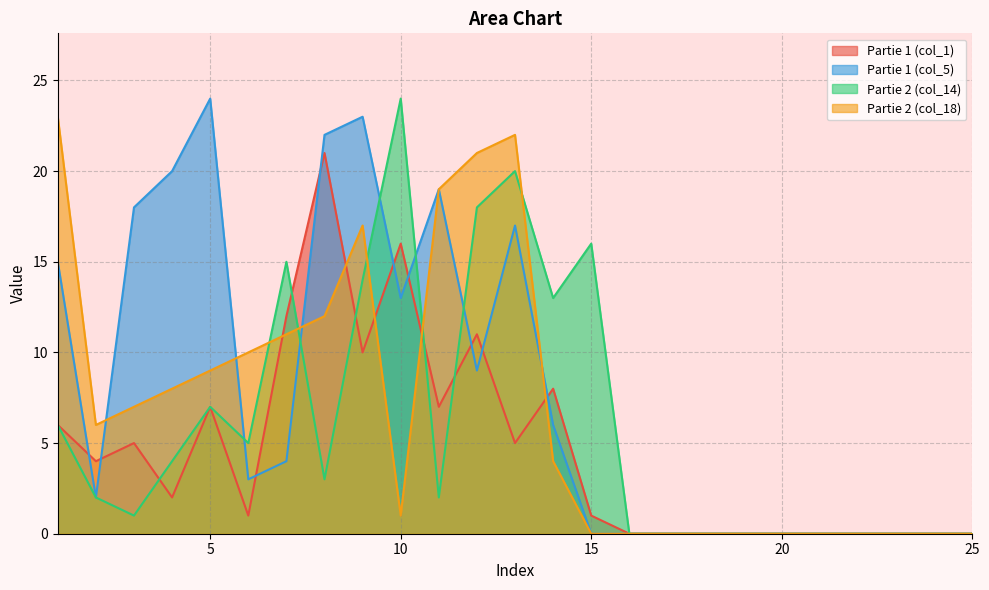

After their last crossing, which series has the higher values: Partie 2 (col_18) or Partie 1 (col_1)?

Partie 1 (col_1)